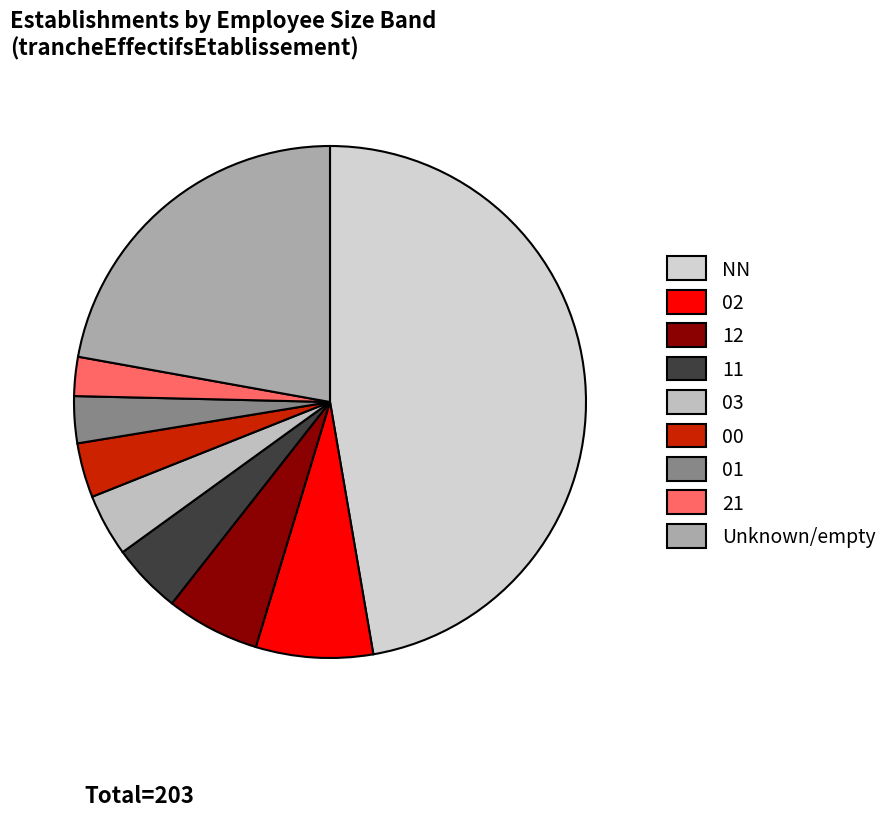

To the nearest percent, what is the difference between the largest and smallest slice percentages?

45%